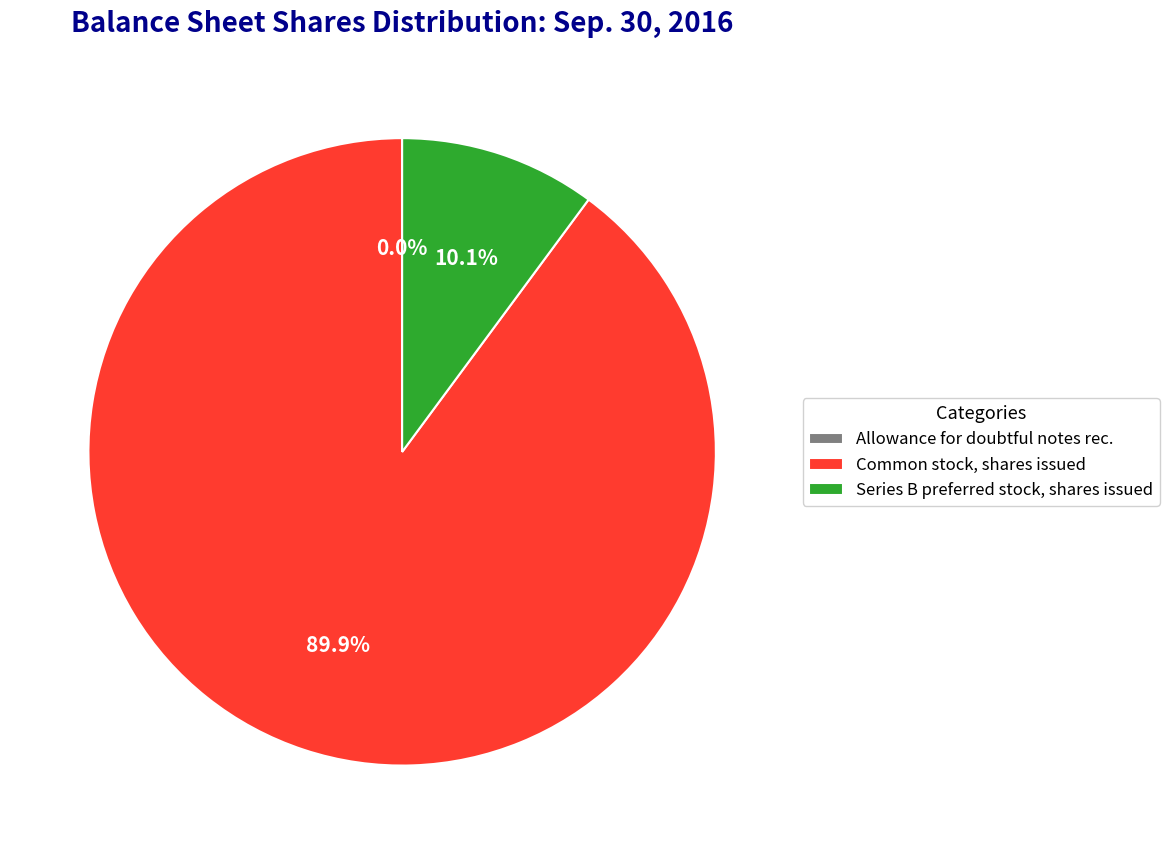

What percentage is the Series B preferred stock, shares issued slice, to the nearest percent?

10%